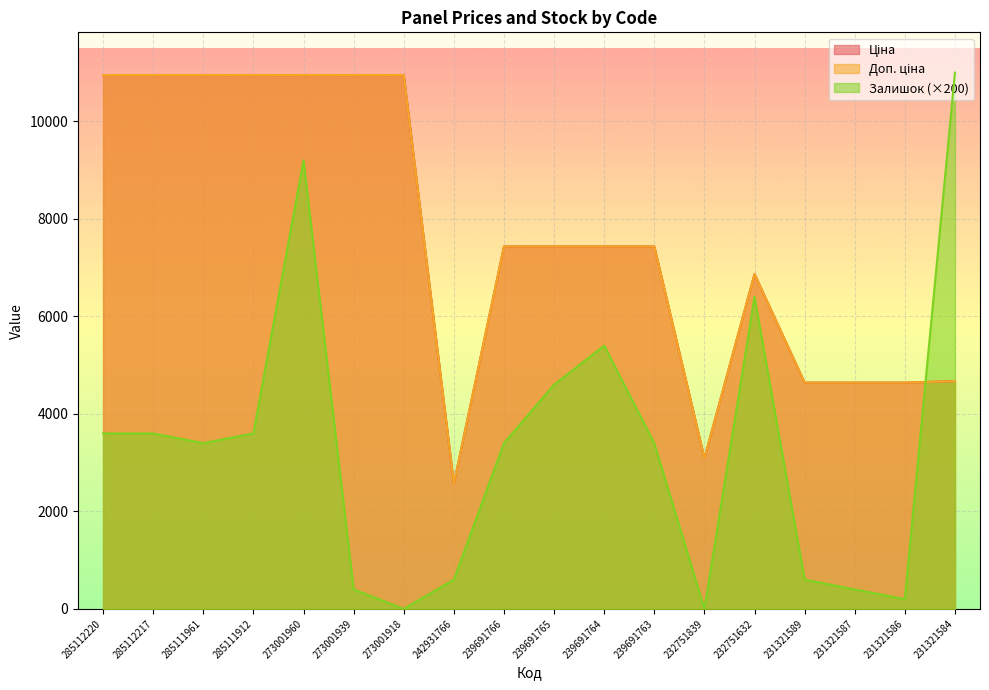

How many interior local valleys does the Доп. ціна series have?

2